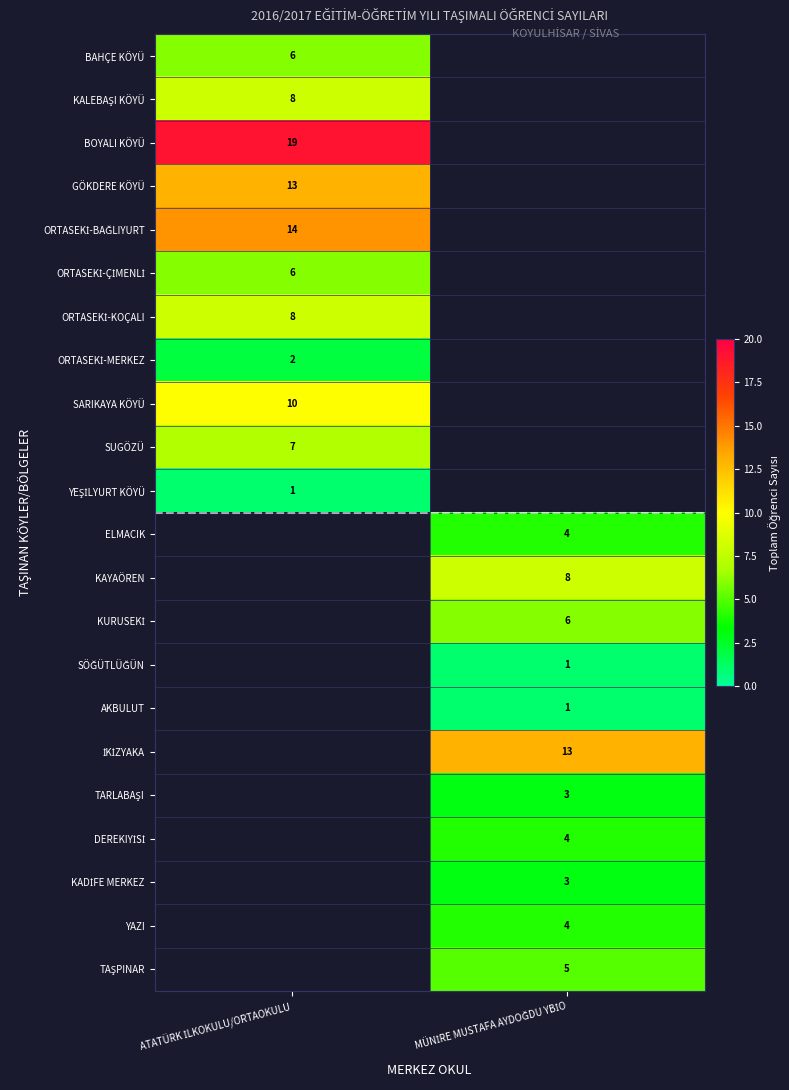

The value of KADİFE MERKEZ at MÜNİRE MUSTAFA AYDOĞDU YBİO is 3.0. True or false?

True